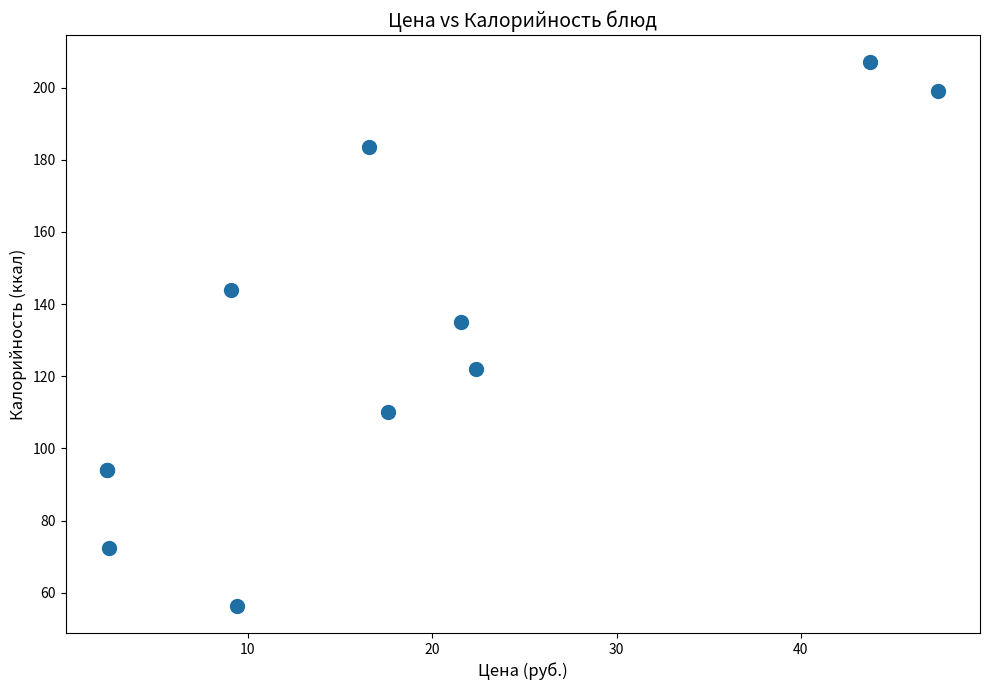

What Y value in the scatter plot is closest to 131?

135.0